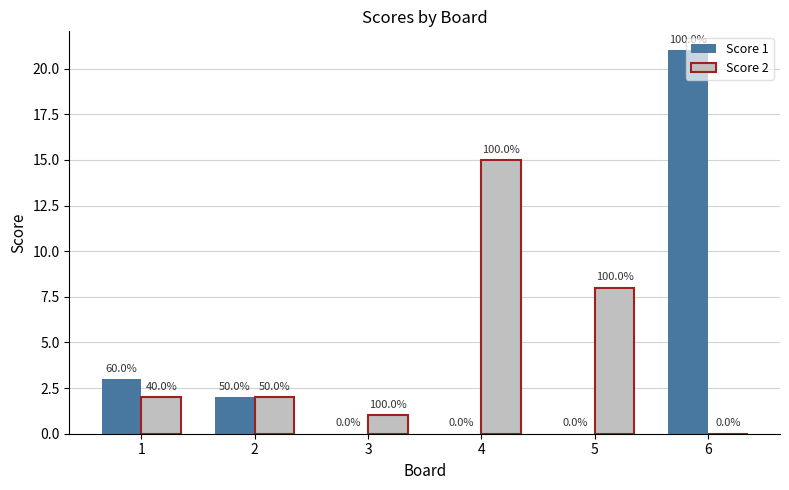

Is the value of Score 2 at 5 greater than the value of Score 1 at 3?

Yes